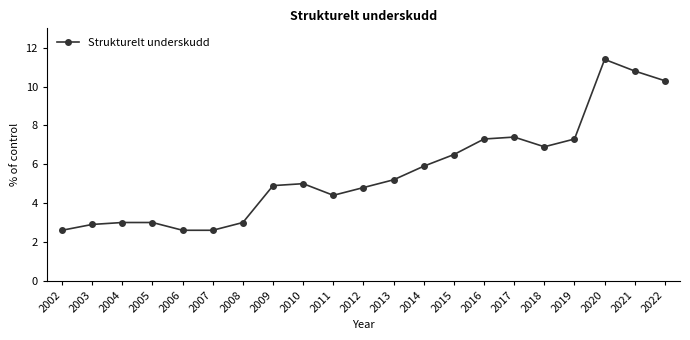

Reading left to right, extract all data points from this chart.

2.6	2.9	3.0	3.0	2.6	2.6	3.0	4.9	5.0	4.4	4.8	5.2	5.9	6.5	7.3	7.4	6.9	7.3	11.4	10.8	10.3